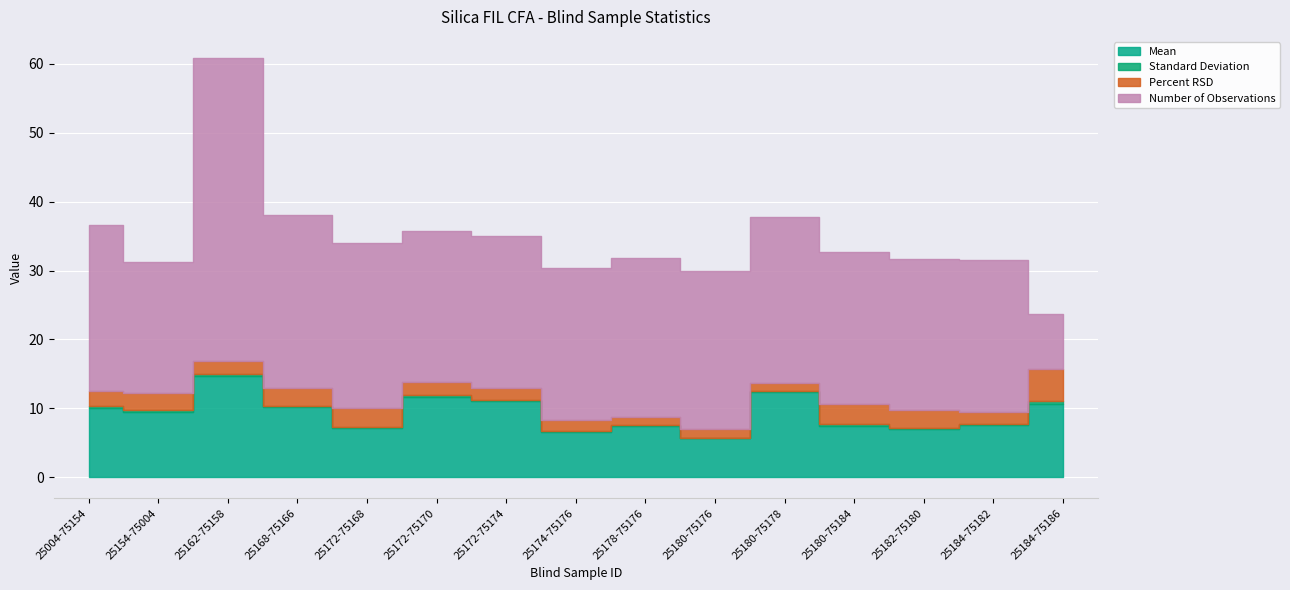

Is the value of Percent RSD at 25184-75186 greater than the value of Standard Deviation at 25162-75158?

Yes